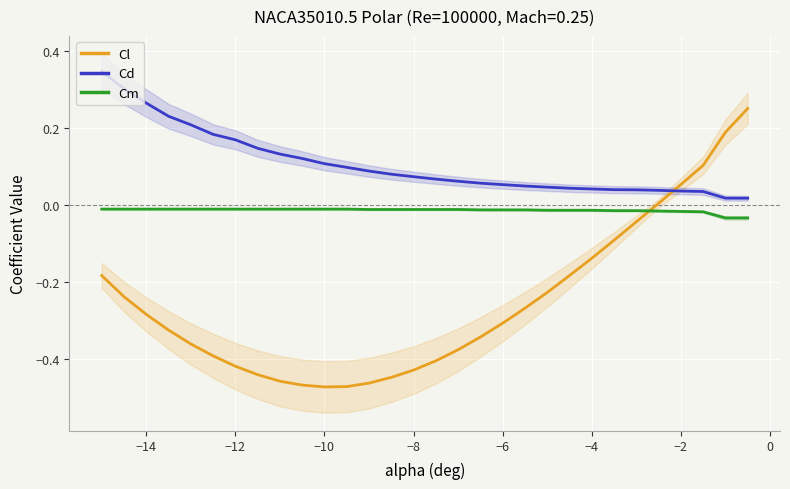

True or false: Cd has a value of 0.1 at −2.

False